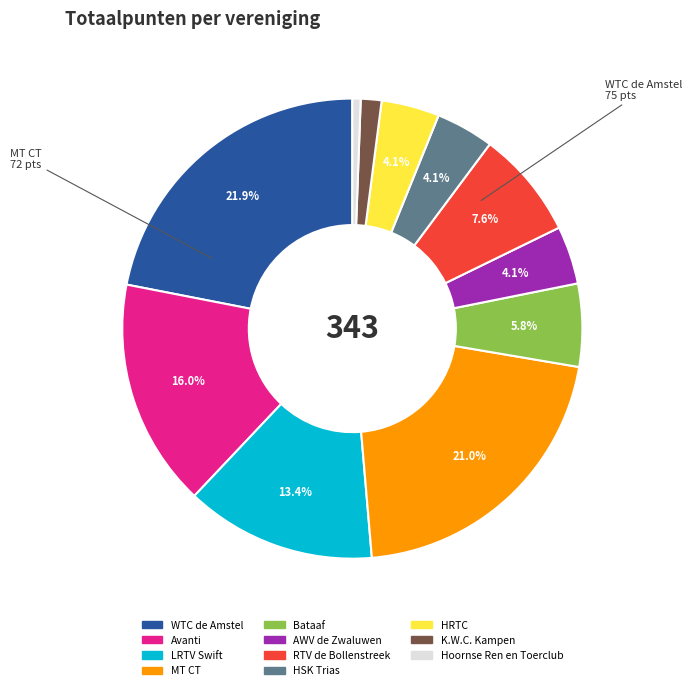

Is it true that MT CT is 21% of the pie?

True